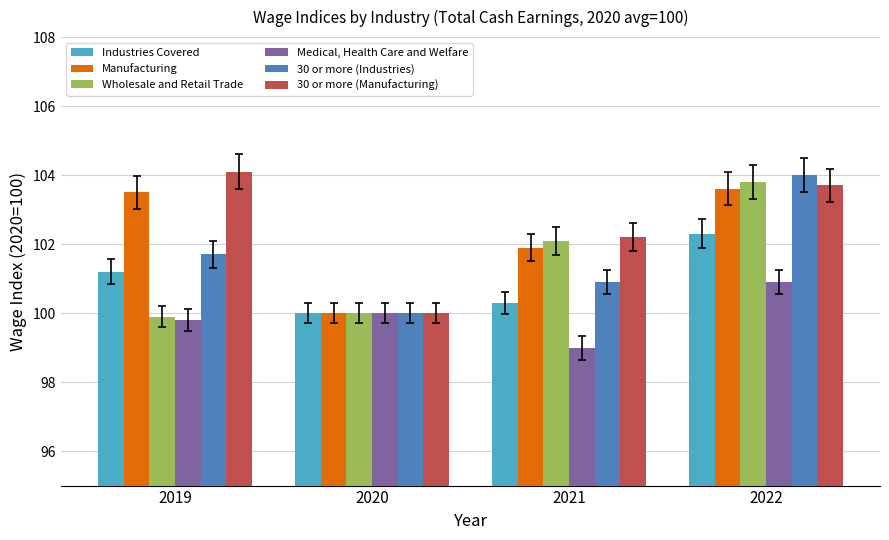

Between 2019 and 2020, which series saw the biggest shift?

30 or more (Manufacturing)